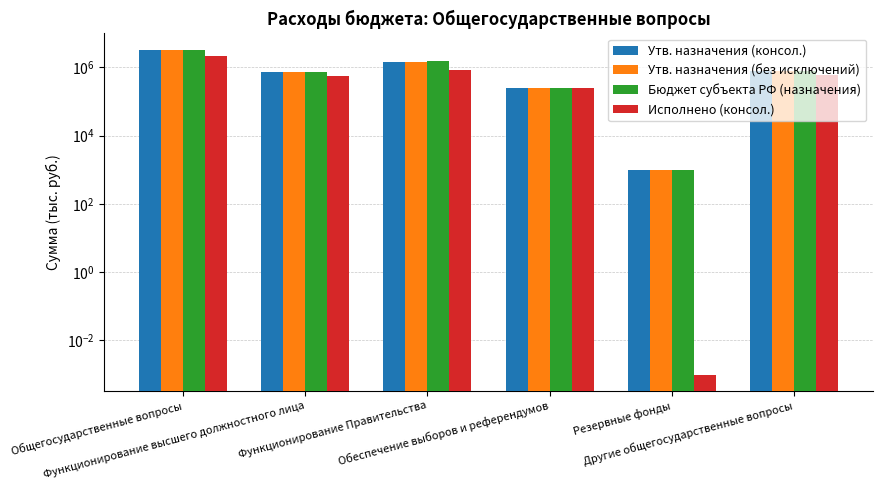

The Исполнено (консол.) series shows 1288632.4 at Функционирование Правительства. True or false?

False